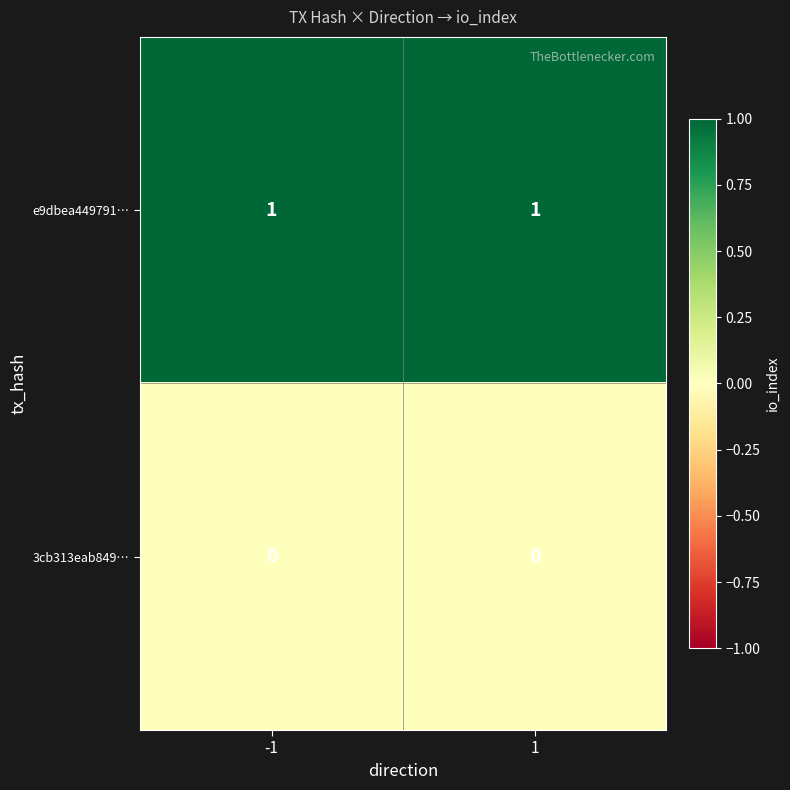

Is it true that 3cb313eab849… equals 0 at -1?

True